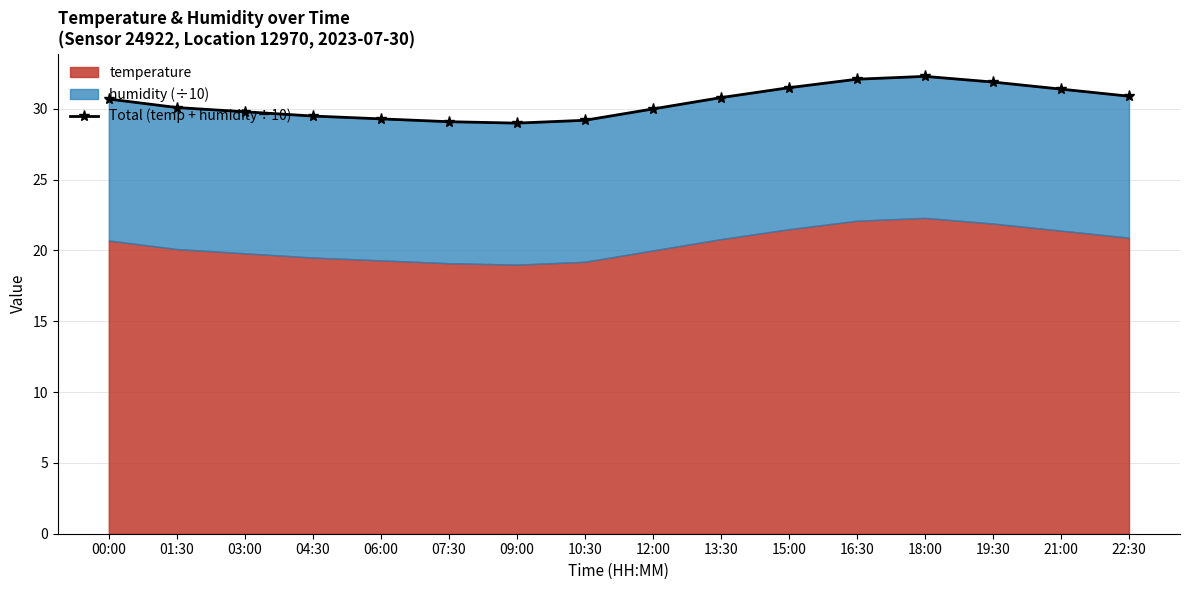

Reading left to right, extract all data points from this chart.

00:00=30.7	01:30=30.1	03:00=29.8	04:30=29.5	06:00=29.3	07:30=29.1	09:00=29.0	10:30=29.2	12:00=30.0	13:30=30.8	15:00=31.5	16:30=32.1	18:00=32.3	19:30=31.9	21:00=31.4	22:30=30.9